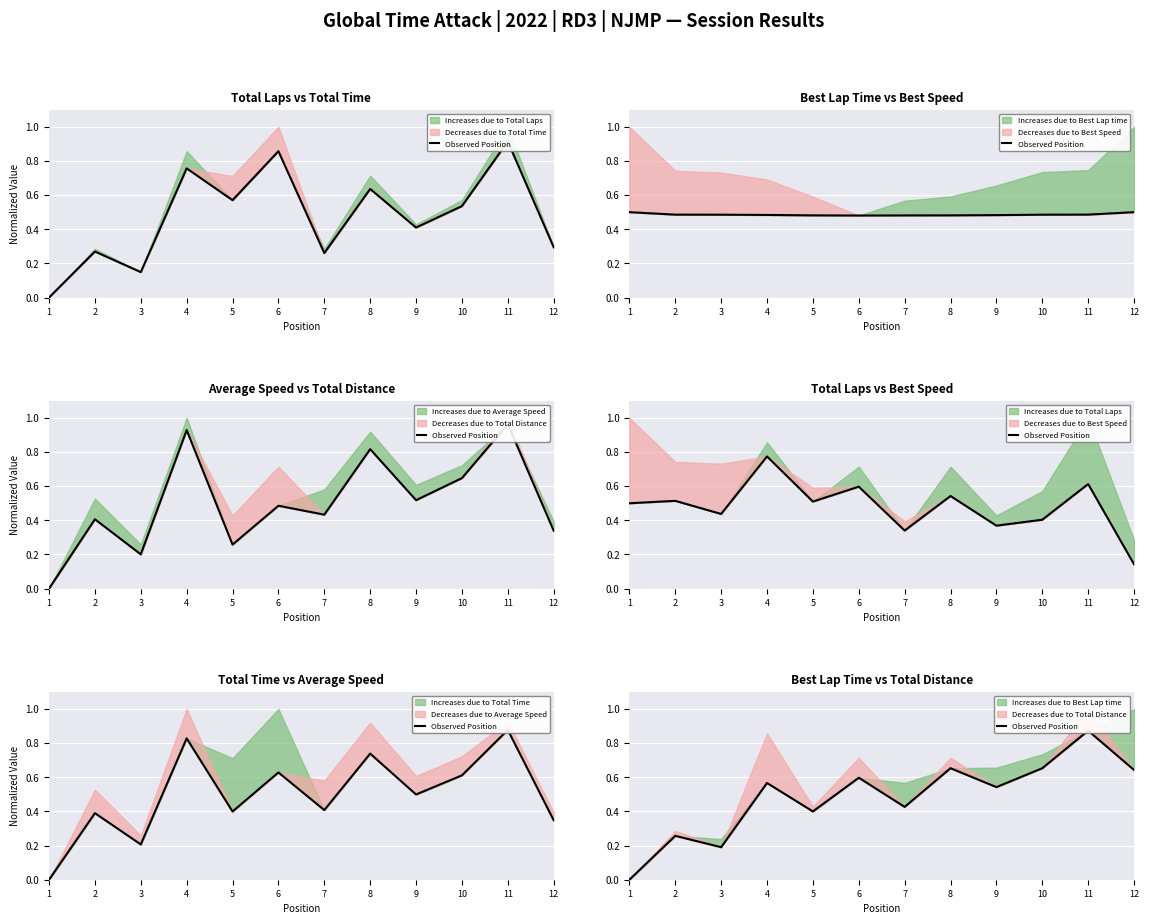

At which label is the value closest to 0?

1